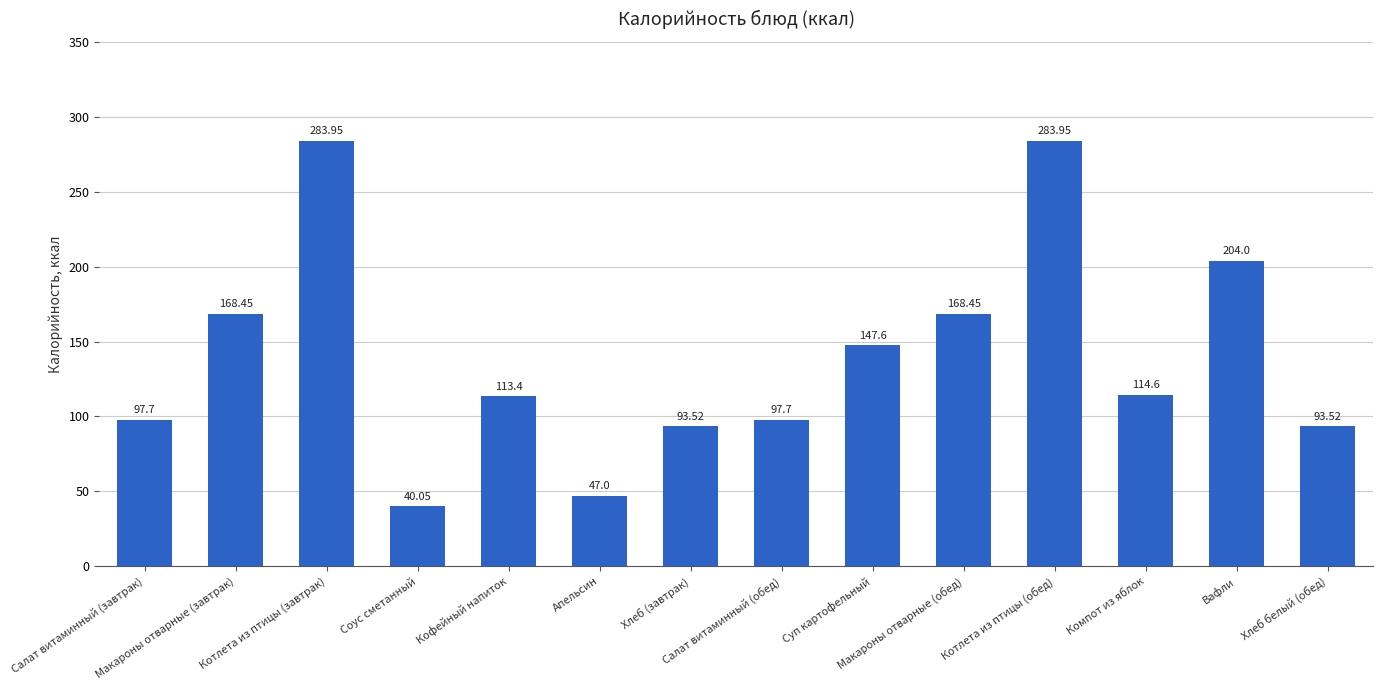

What is the sum of all values?

1953.9